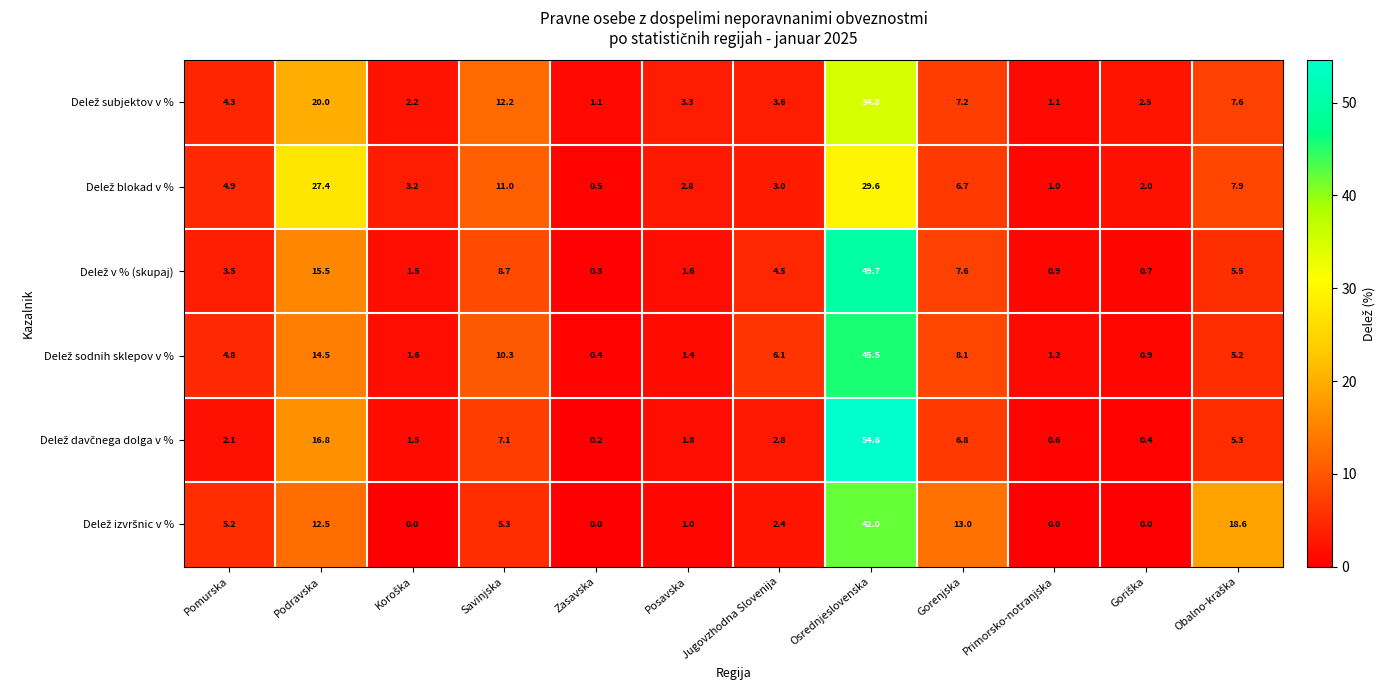

Which label corresponds to the largest value in the chart?

Osrednjeslovenska